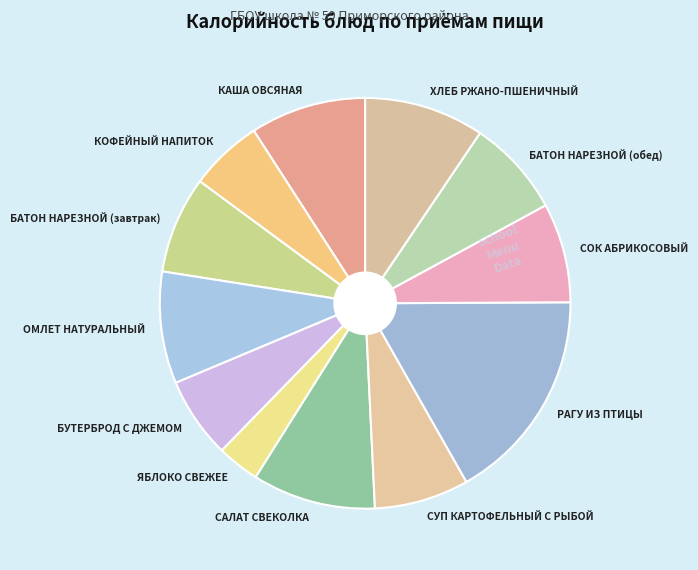

Is it true that ОМЛЕТ НАТУРАЛЬНЫЙ is 1% of the pie?

False